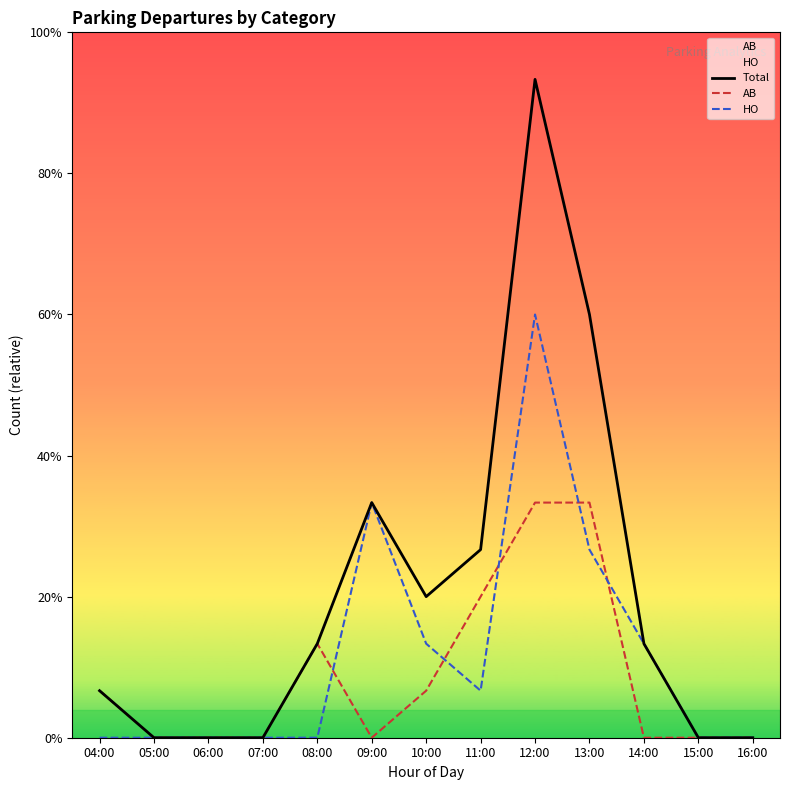

At which label is AB closest to 2?

08:00